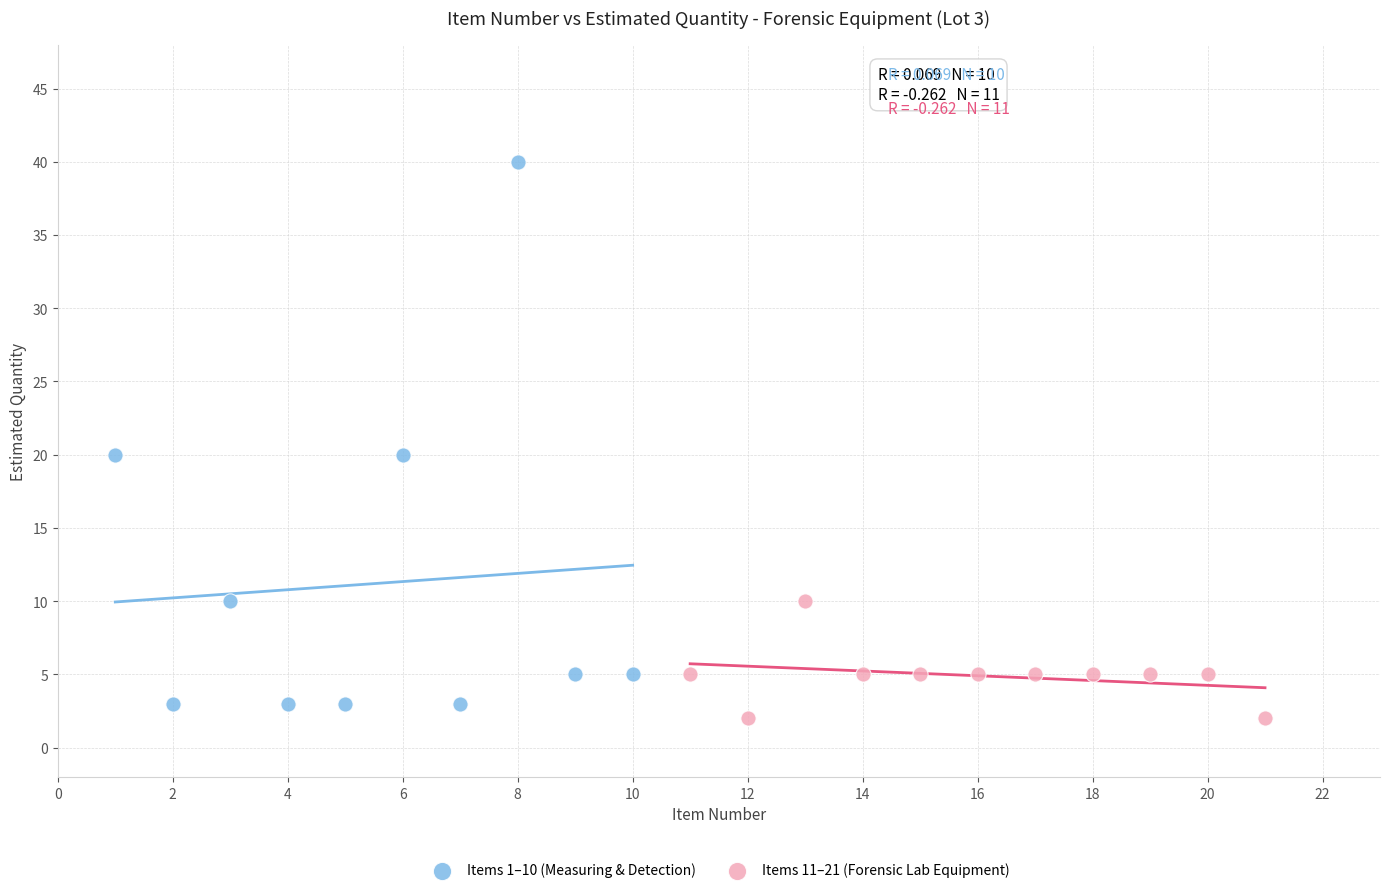

Which series reaches the minimum Y coordinate?

Items 11–21 (Forensic Lab Equipment)